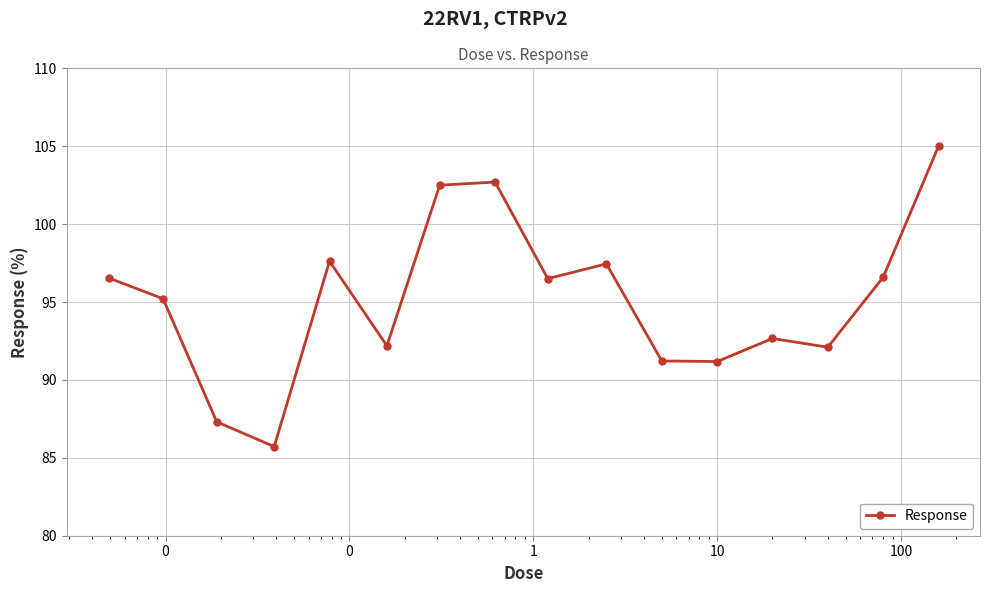

What is the difference between the maximum and minimum values?

19.3